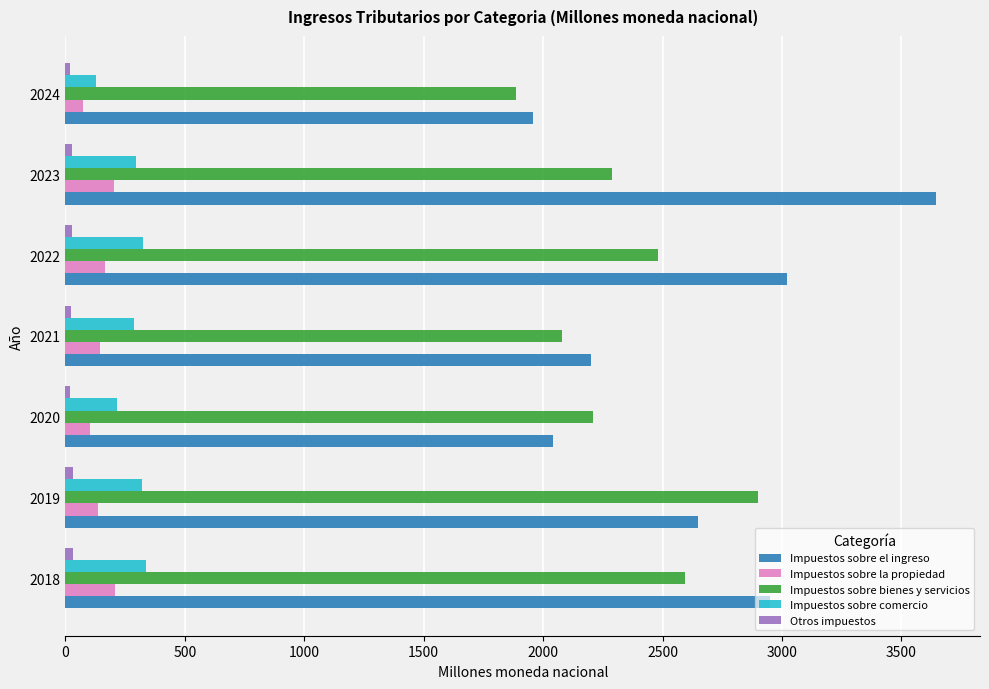

What is the difference between the maximum and minimum values in the Impuestos sobre el ingreso series?

1688.5